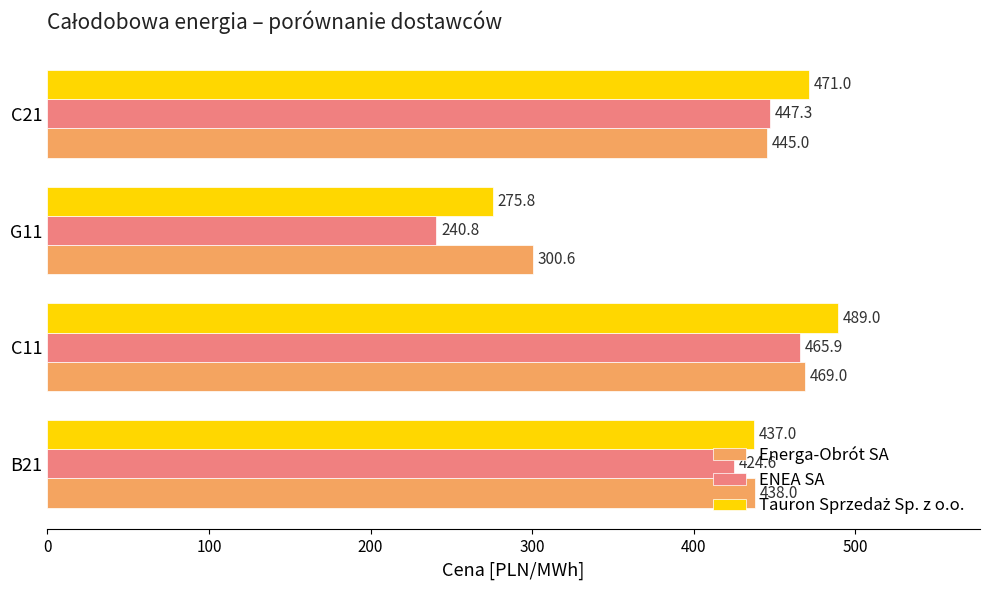

Which label corresponds to the largest value in the chart?

C11